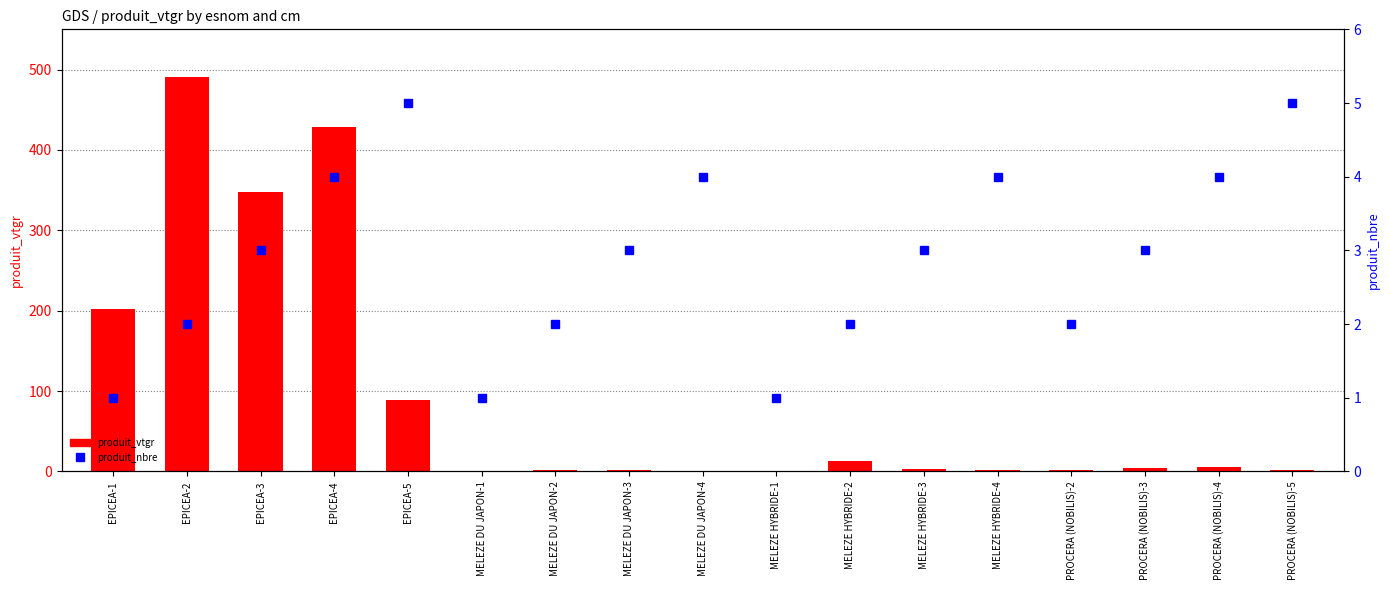

Which series has the largest total across all categories?

produit_vtgr